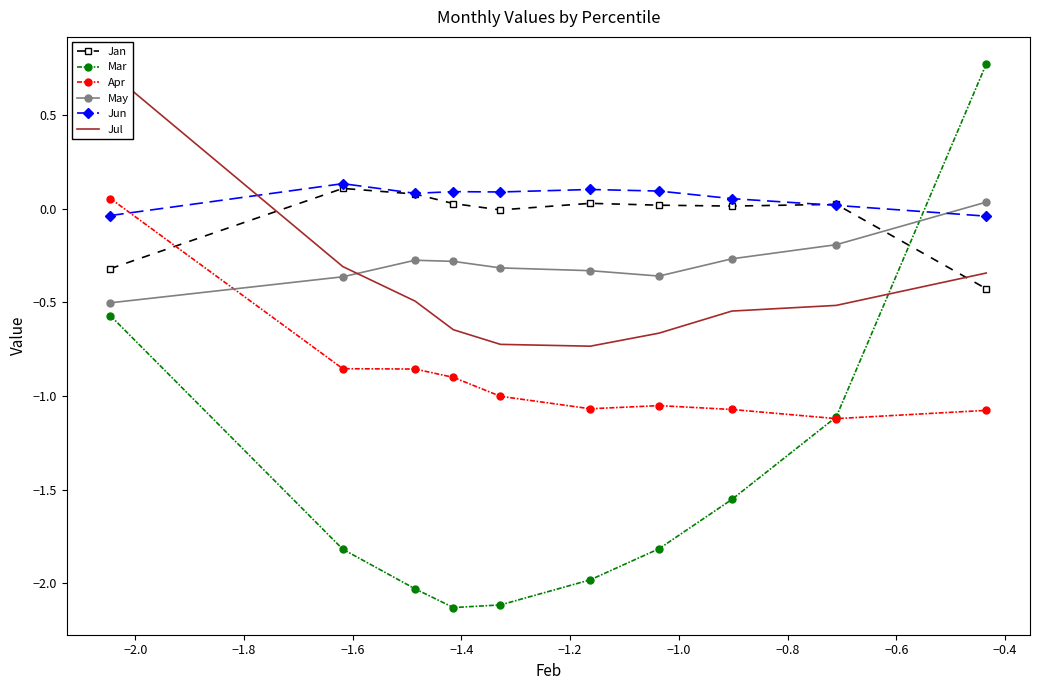

How many times do Jan and May cross each other?

1